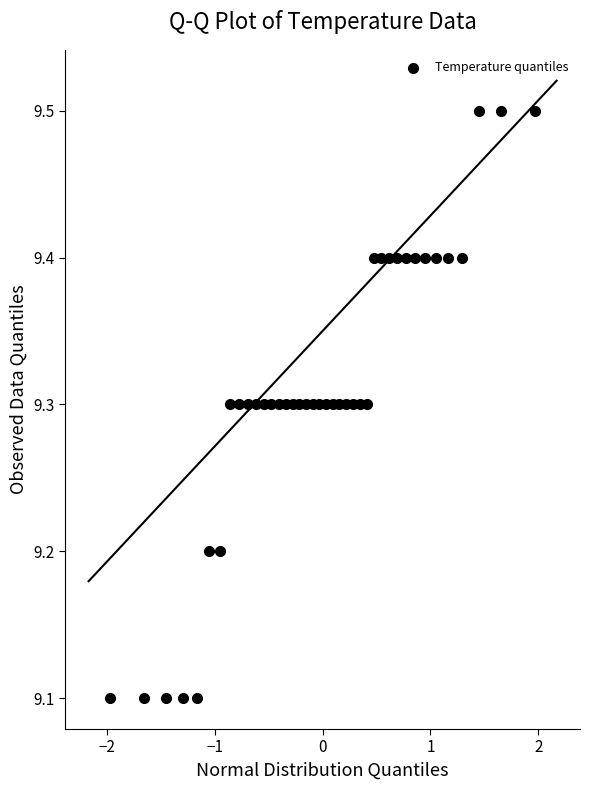

What is the range of X values (max minus min)?

3.9